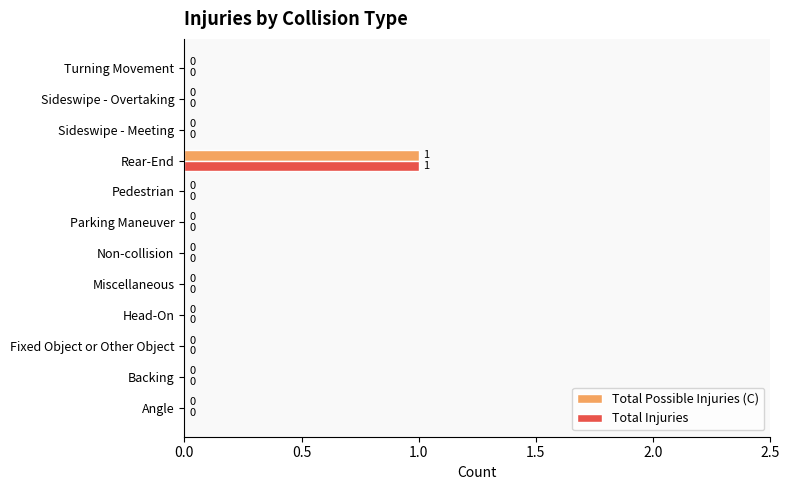

How many Total Possible Injuries (C) values are between 0 and 1?

12